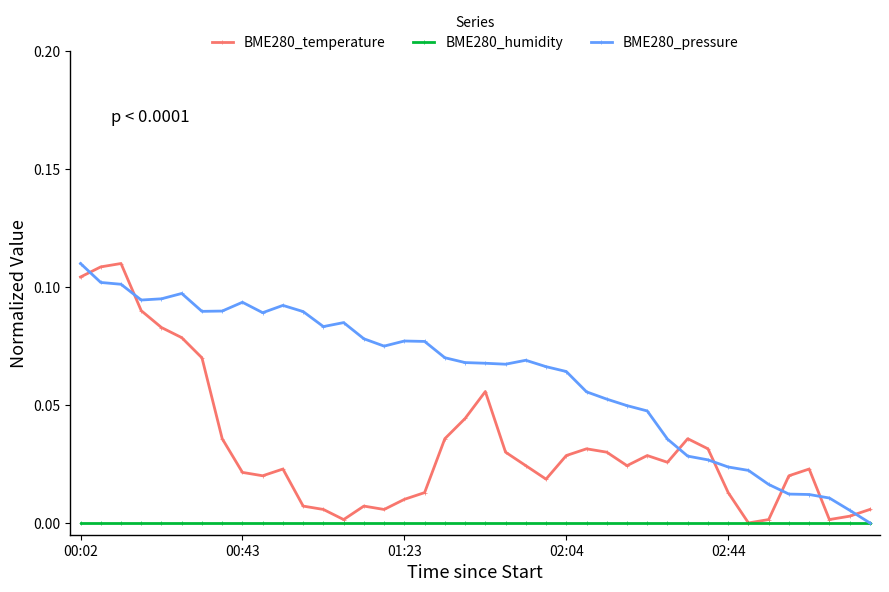

Which series has the largest total across all categories?

BME280_pressure